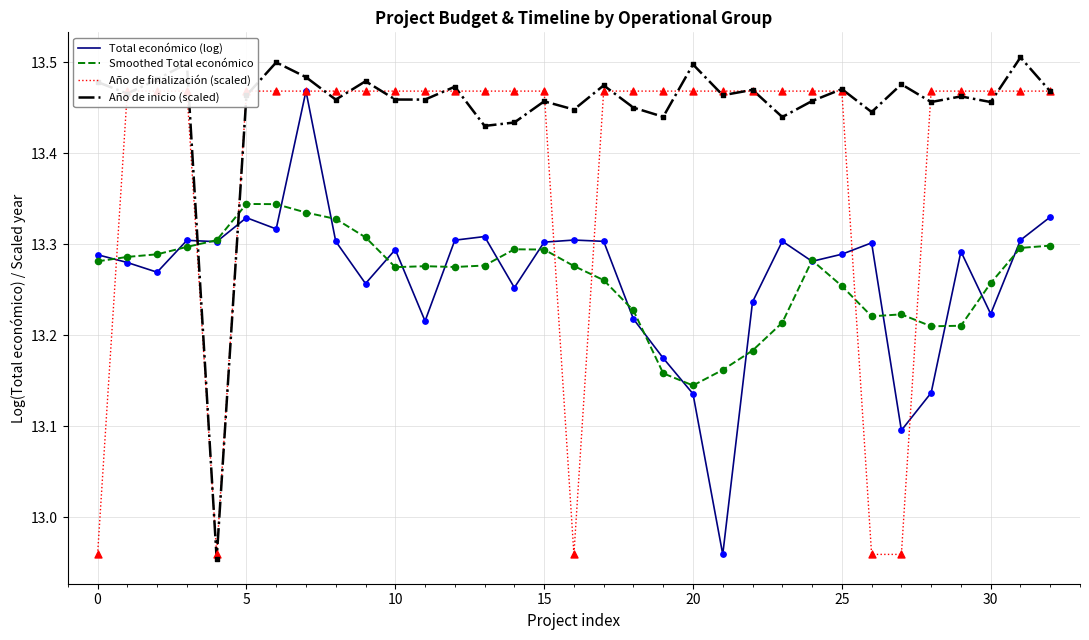

What is the total value across all series at 16?

53.0